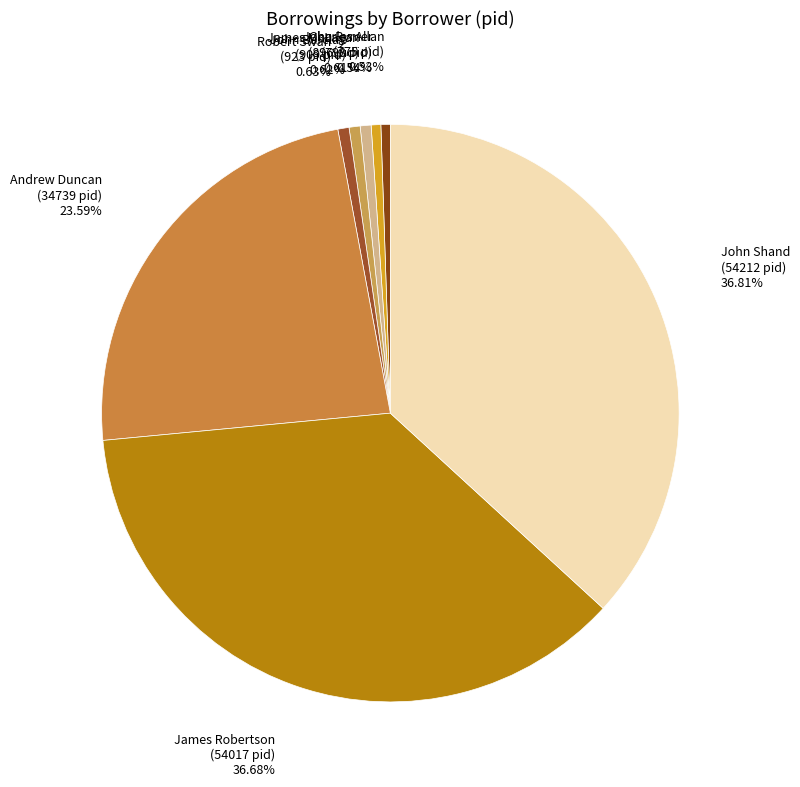

True or false: John Shand accounts for 37% of the total.

True